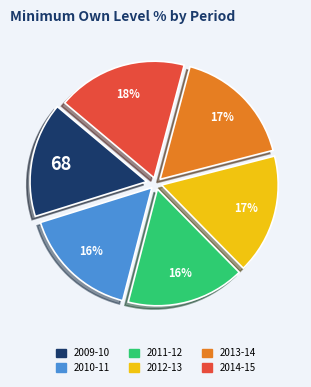

How many slices are in this pie chart?

6